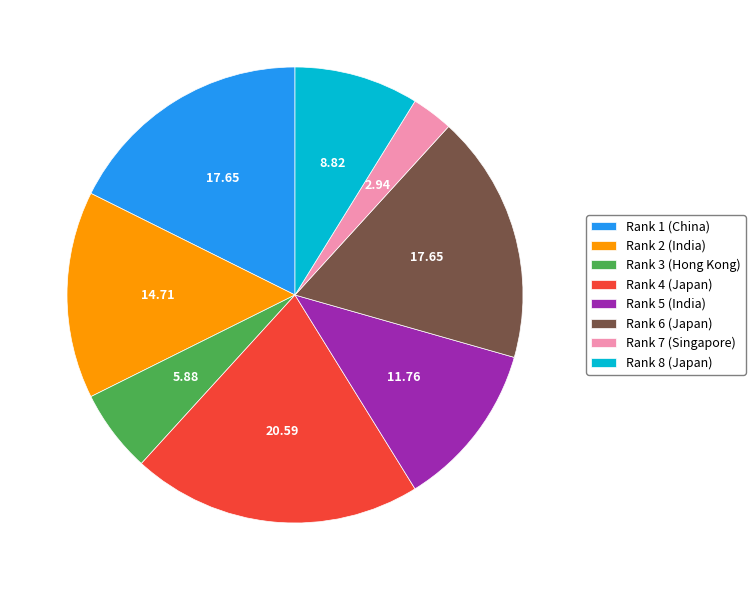

Combined, do Rank 2 (India) and Rank 4 (Japan) account for over 50%?

No